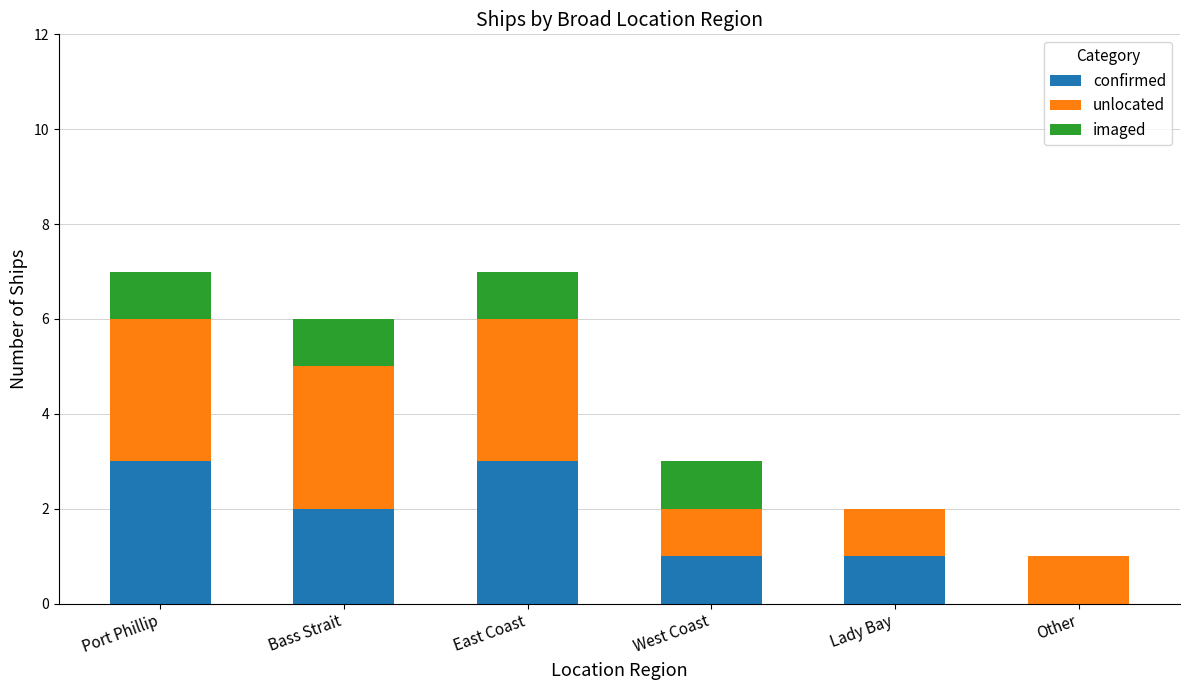

The confirmed series shows 3 at Bass Strait. True or false?

False